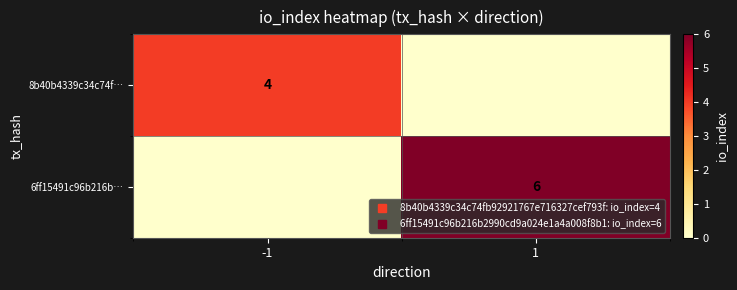

Rank the series by their maximum value, from lowest to highest.

8b40b4339c34c74f…, 6ff15491c96b216b…